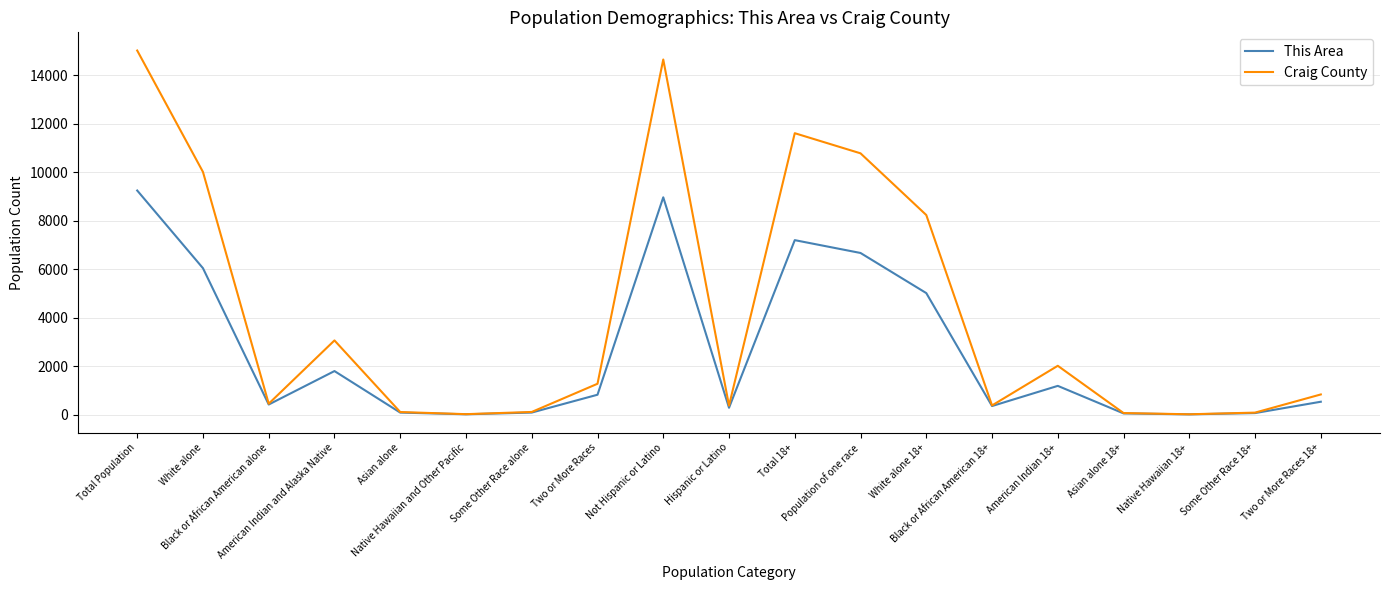

What are all the series names shown in the legend?

This Area, Craig County